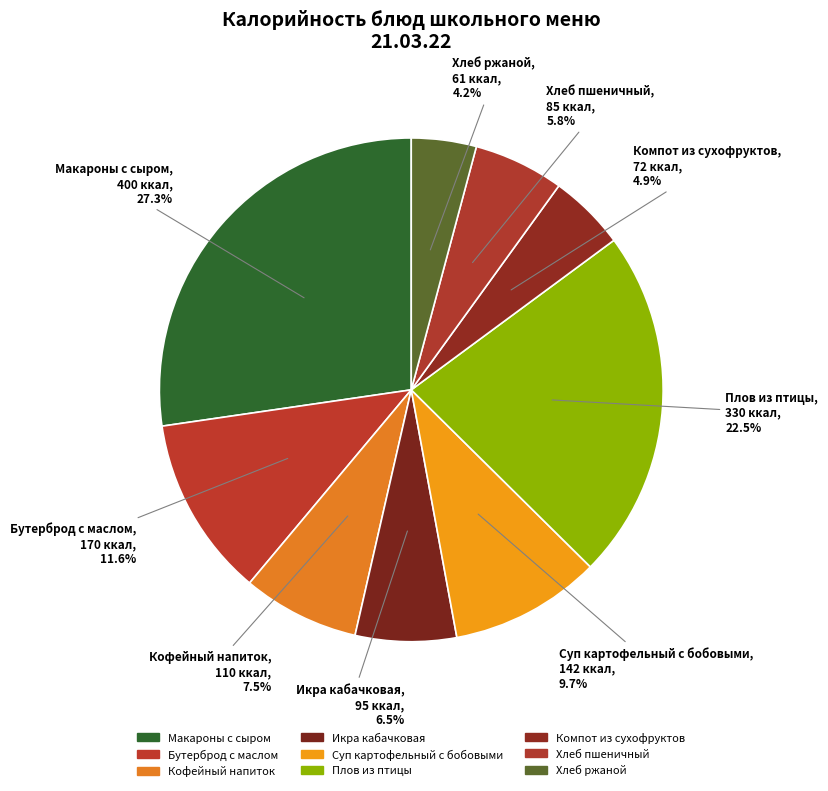

The Хлеб ржаной slice represents 1% of the pie. True or false?

False